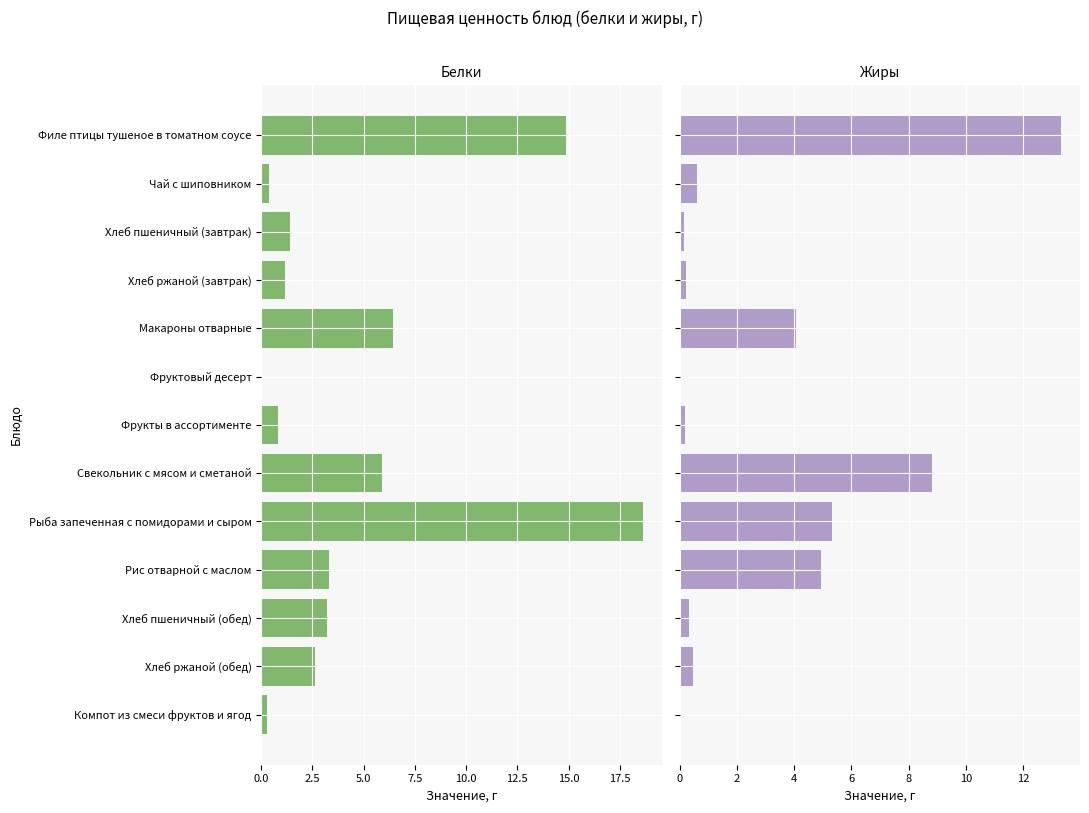

Which series has the largest total across all categories?

Белки